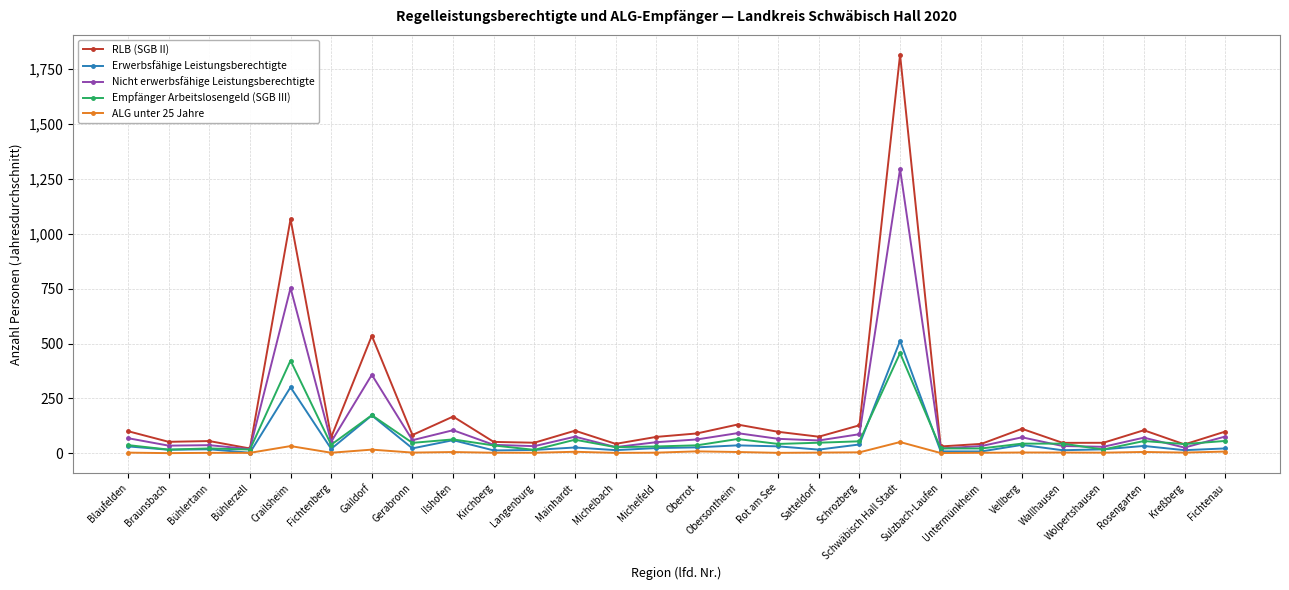

What is the difference between the Empfänger Arbeitslosengeld (SGB III) values at Wallhausen and Schwäbisch Hall Stadt?

412.0